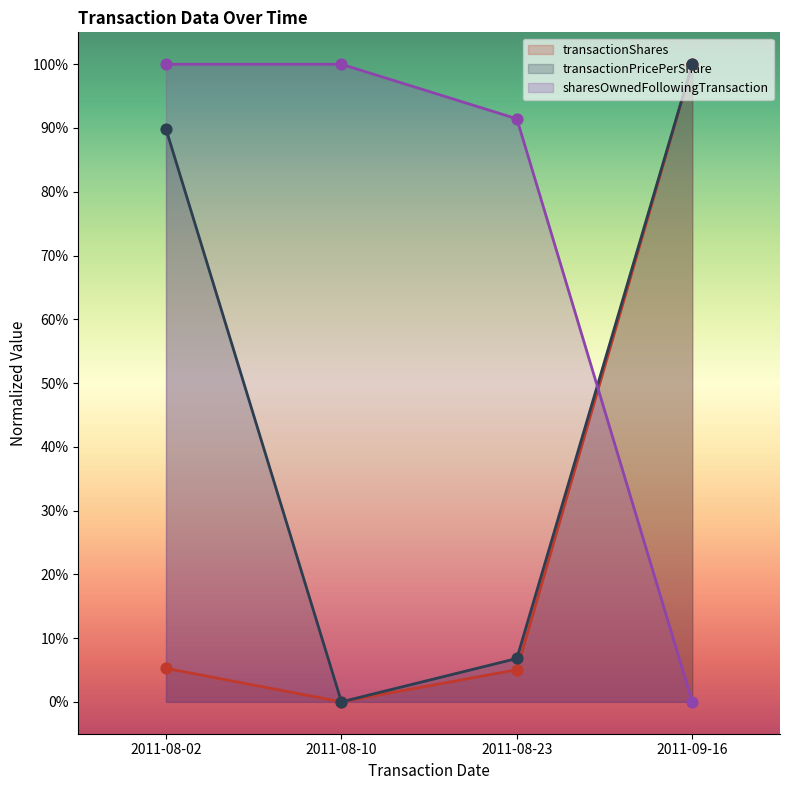

Is the value of transactionPricePerShare at 2011-08-02 greater than the value of transactionShares at 2011-08-10?

Yes